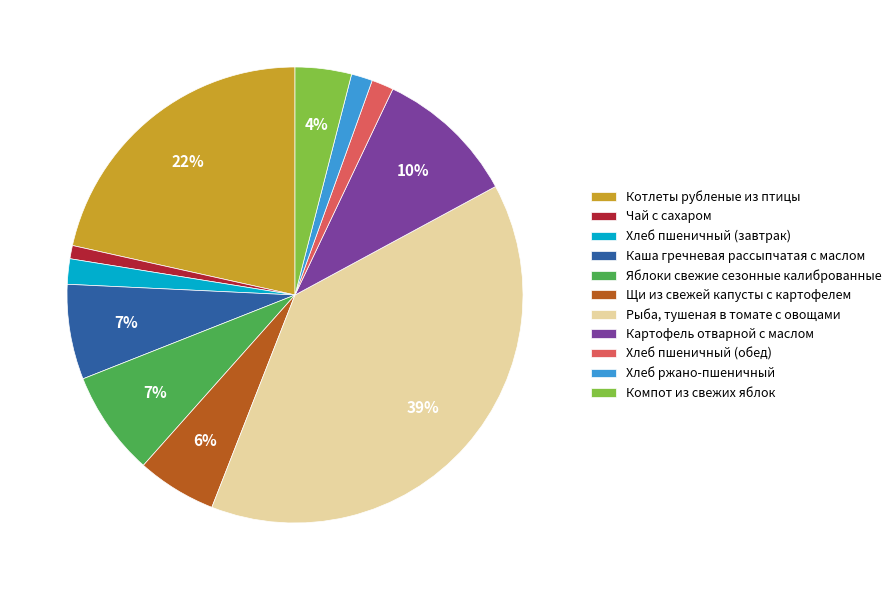

What is the smallest slice in the pie chart?

Чай с сахаром